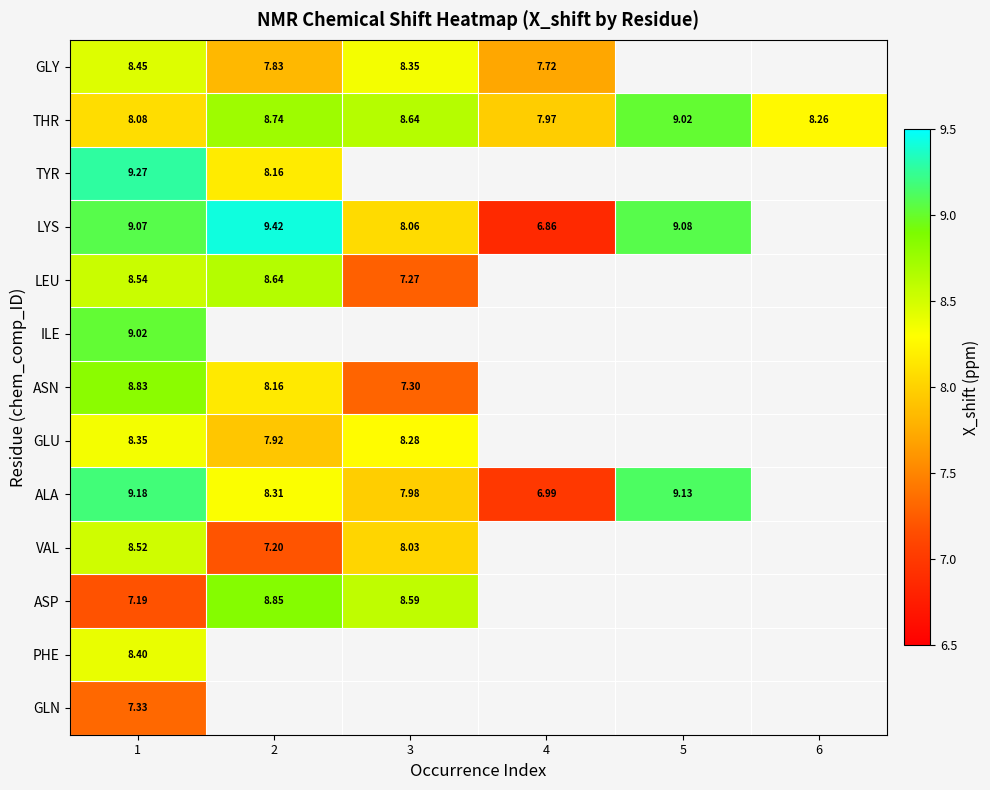

What is the sum of the THR values at 5 and 1?

17.1